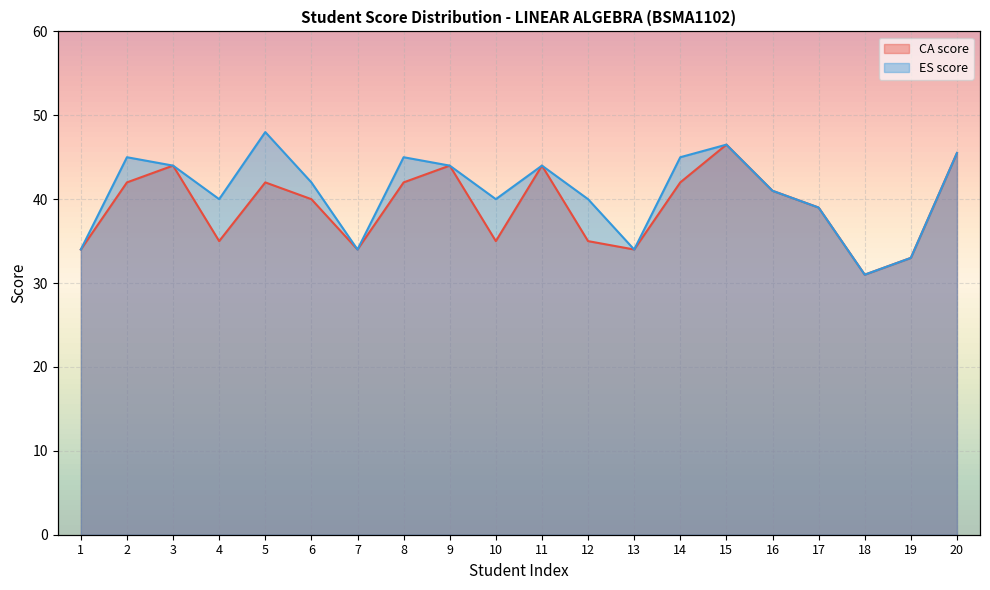

Reading left to right, transcribe all the data shown in this chart.

CA score: 1=34.0	2=42.0	3=44.0	4=35.0	5=42.0	6=40.0	7=34.0	8=42.0	9=44.0	10=35.0	11=44.0	12=35.0	13=34.0	14=42.0	15=46.5	16=41.0	17=39.0	18=31.0	19=33.0	20=45.5
ES score: 1=34.0	2=45.0	3=44.0	4=40.0	5=48.0	6=42.0	7=34.0	8=45.0	9=44.0	10=40.0	11=44.0	12=40.0	13=34.0	14=45.0	15=46.5	16=41.0	17=39.0	18=31.0	19=33.0	20=45.5